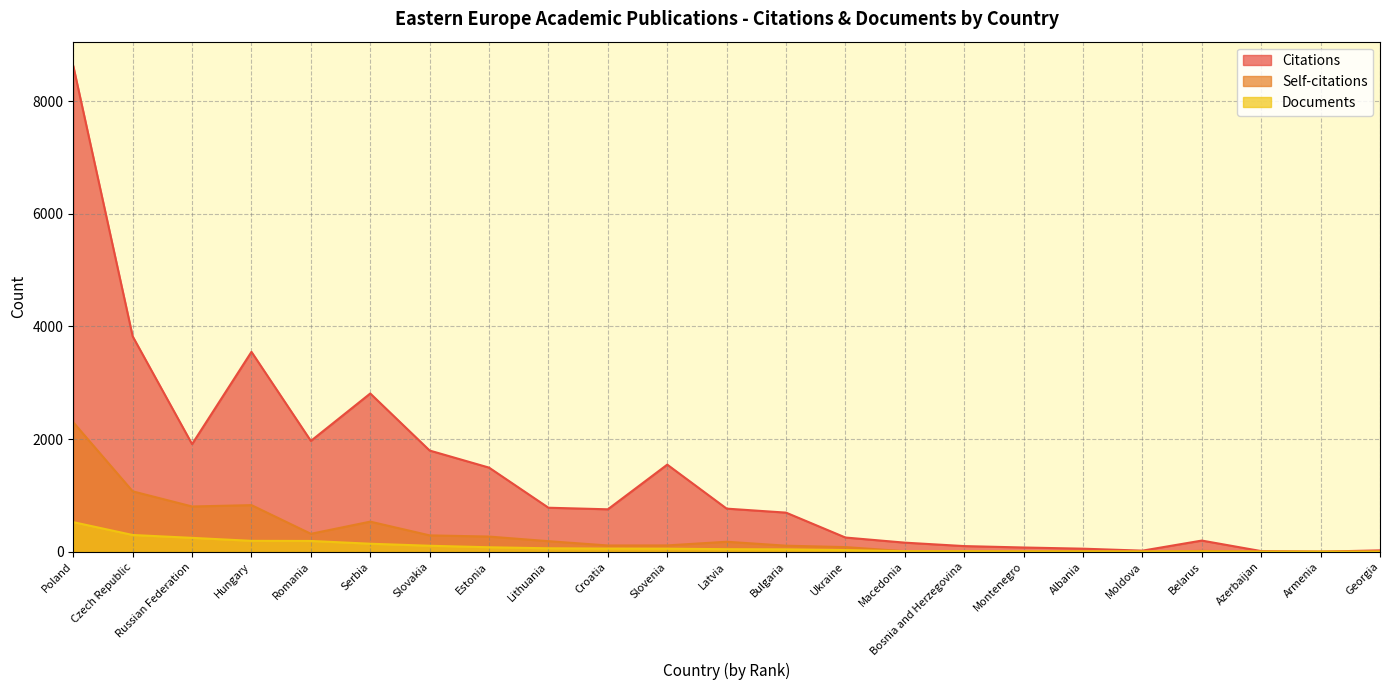

Reading left to right, what are all the values shown in this chart?

Citations: 8624	3824	1911	3549	1968	2810	1797	1494	782	754	1547	766	695	253	162	101	76	55	20	199	12	2	25
Self-citations: 2298	1073	804	828	319	535	291	270	188	112	113	178	108	83	10	10	6	12	0	16	2	2	7
Documents: 526	298	247	194	192	143	107	80	62	57	55	46	43	30	10	9	7	6	6	6	3	2	2